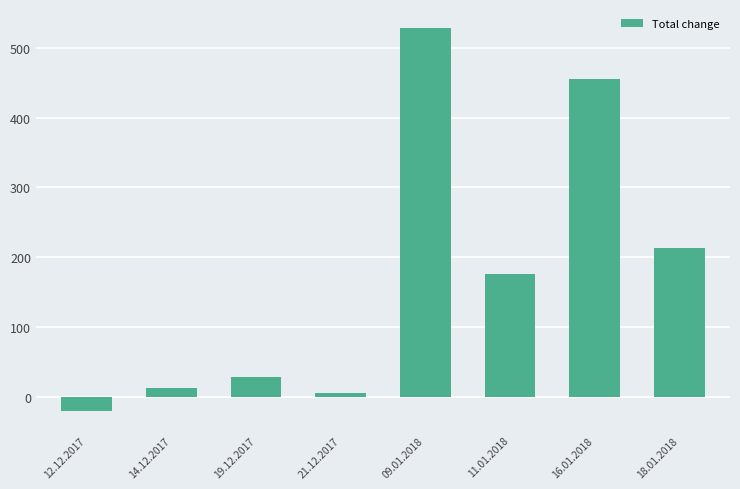

What is the difference between the maximum and minimum values?

548